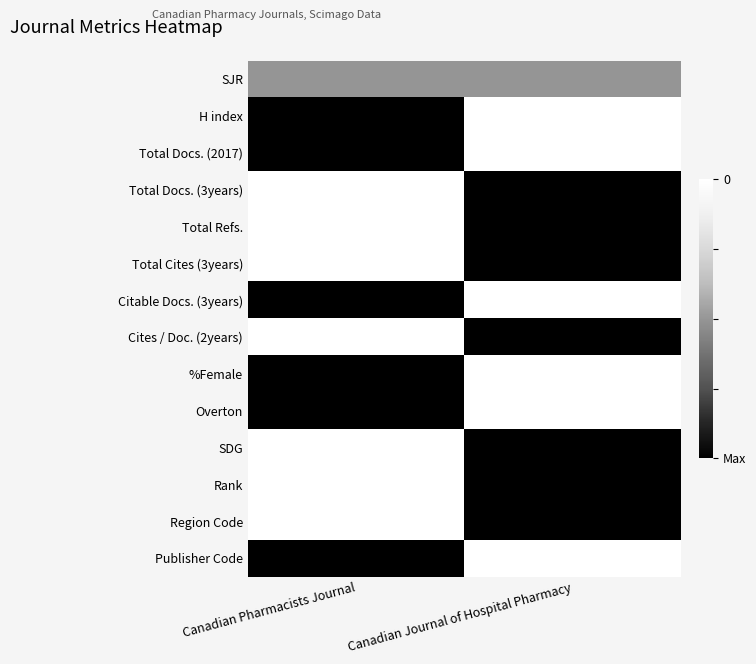

List the series in order of their peak value, highest first.

H index, Total Docs. (2017), Total Docs. (3years), Total Refs., Total Cites (3years), Citable Docs. (3years), Cites / Doc. (2years), %Female, Overton, SDG, Rank, Region Code, Publisher Code, SJR